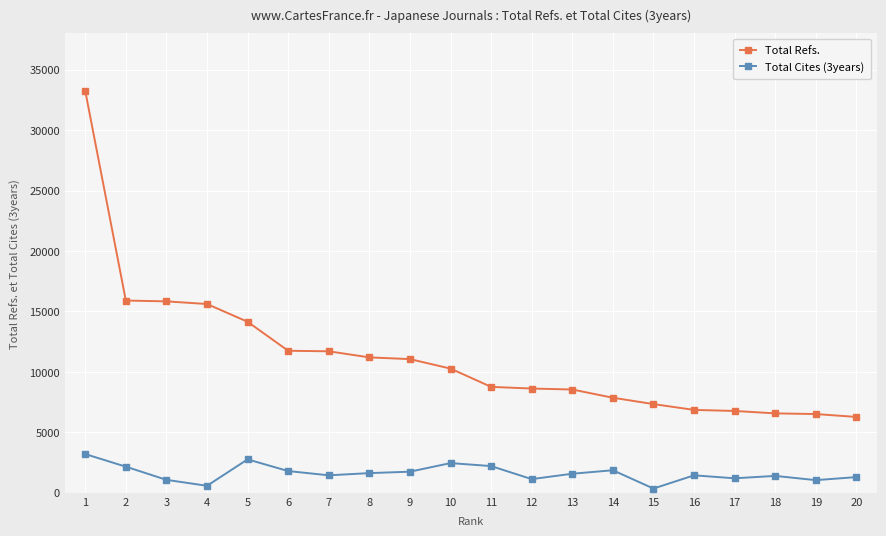

What is the value of the Total Refs. point at the 18th from the left?

6571